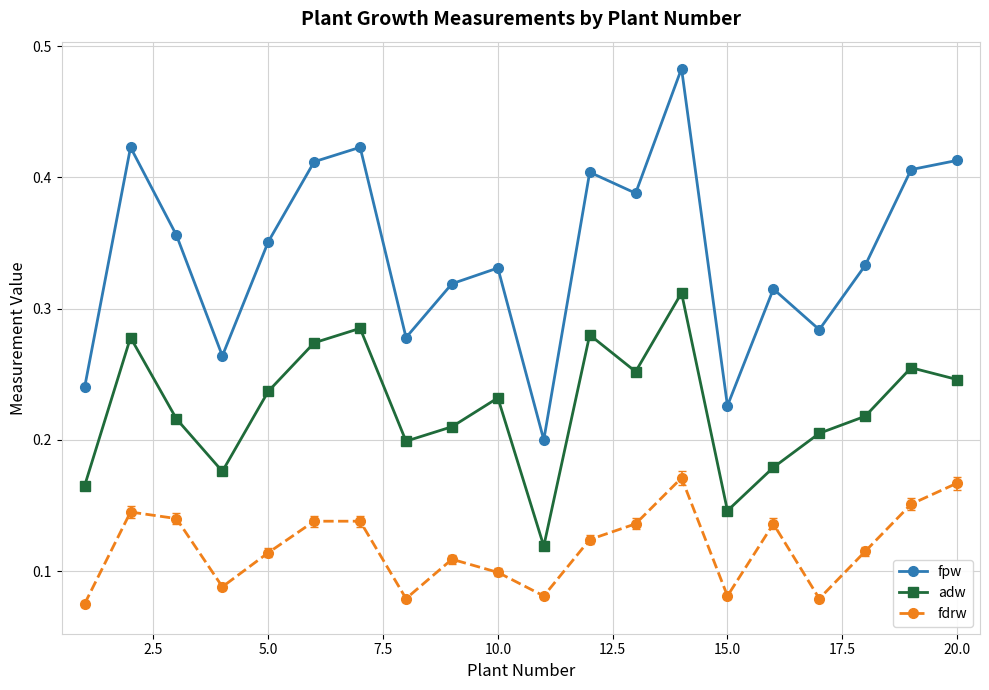

Which series has the widest spread of values?

fpw